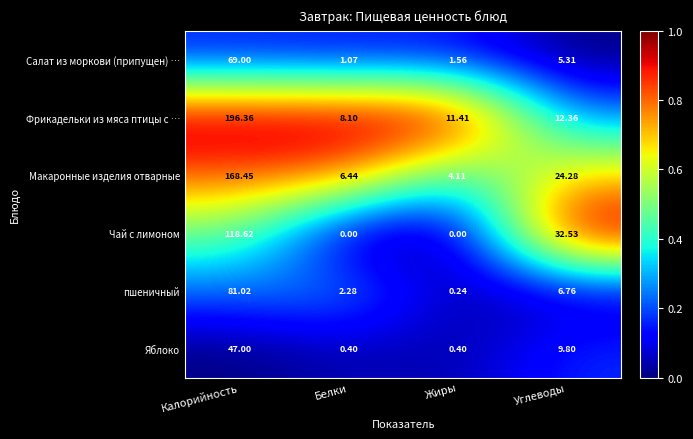

List the series in order of their peak value, highest first.

Фрикадельки из мяса птицы с …, Макаронные изделия отварные, Чай с лимоном, пшеничный, Салат из моркови (припущен) …, Яблоко